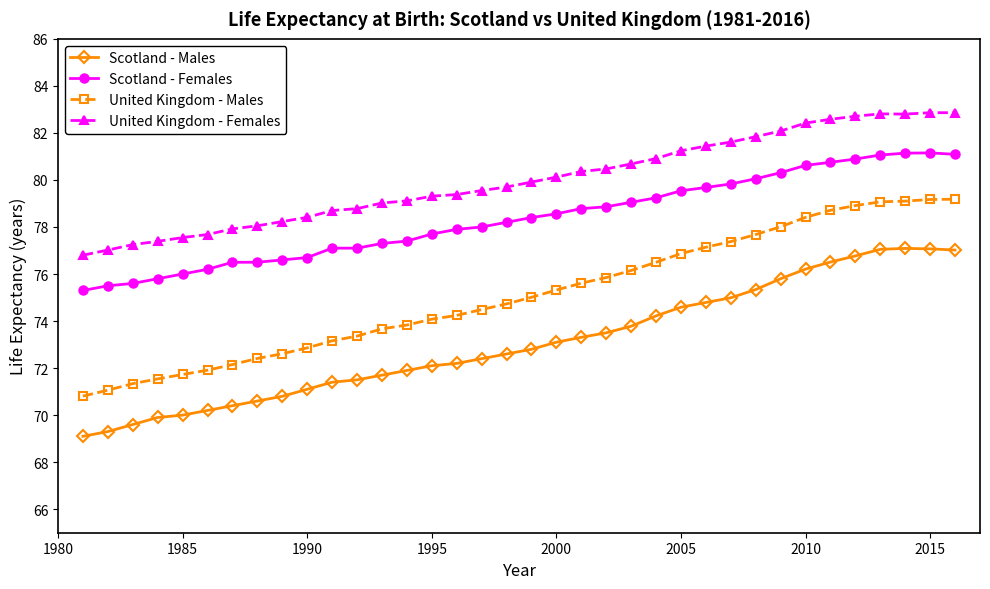

True or false: Scotland - Females and United Kingdom - Males cross at least once.

False